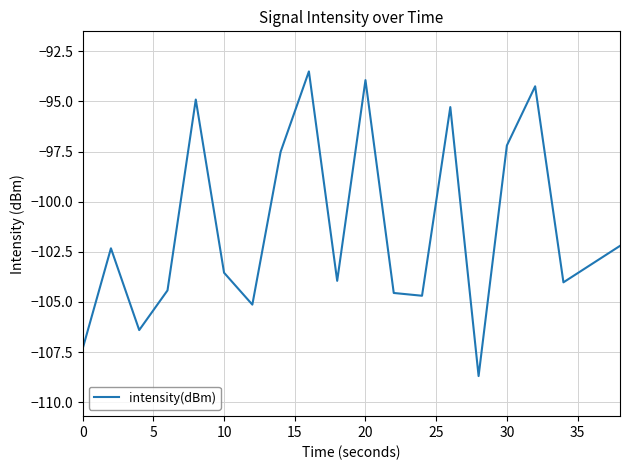

Does the chart display data point markers on the line(s)?

No